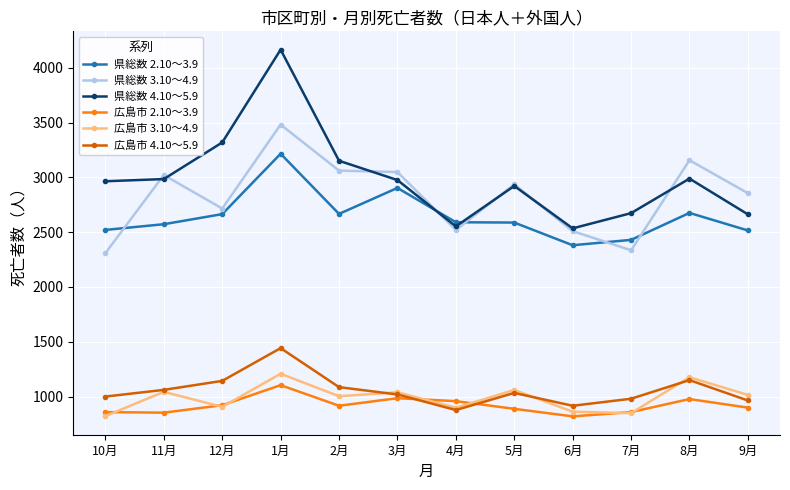

Which series has the largest range (max minus min)?

県総数 4.10～5.9